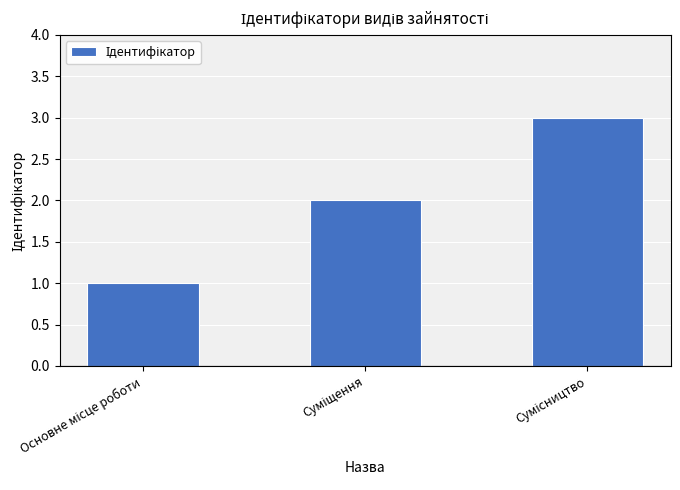

What is the maximum value shown in the chart?

3